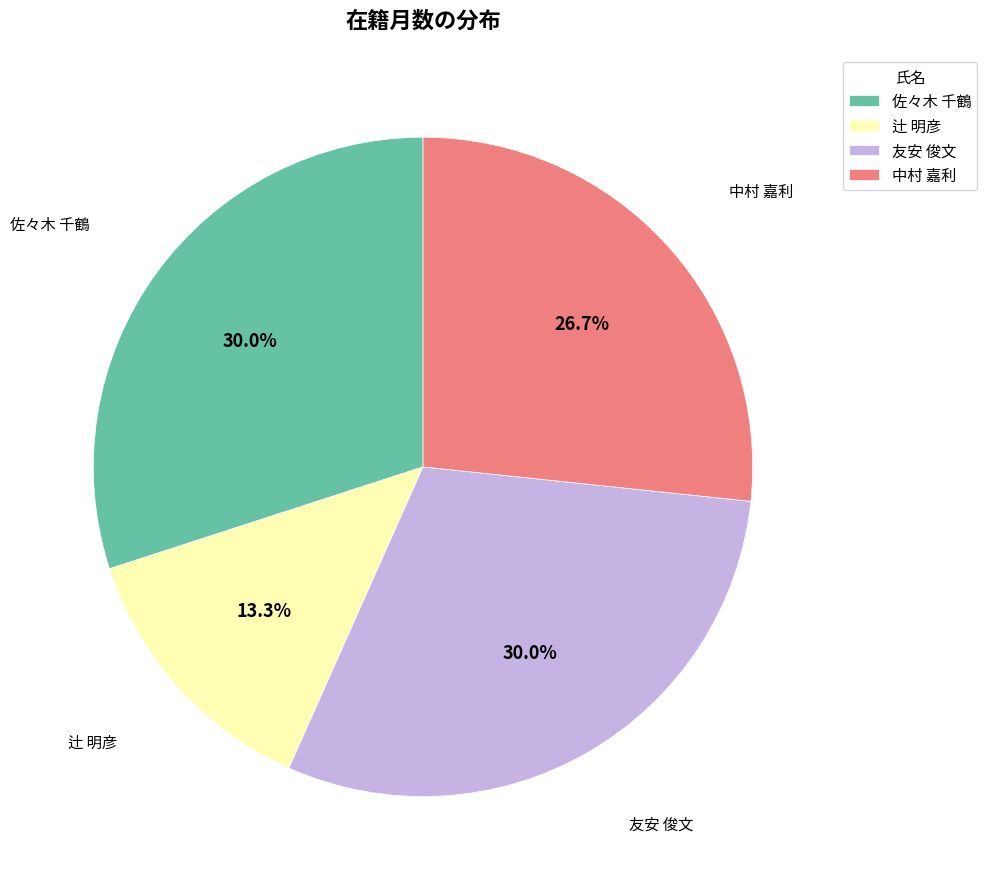

Which category has the smallest portion of the pie?

辻 明彦